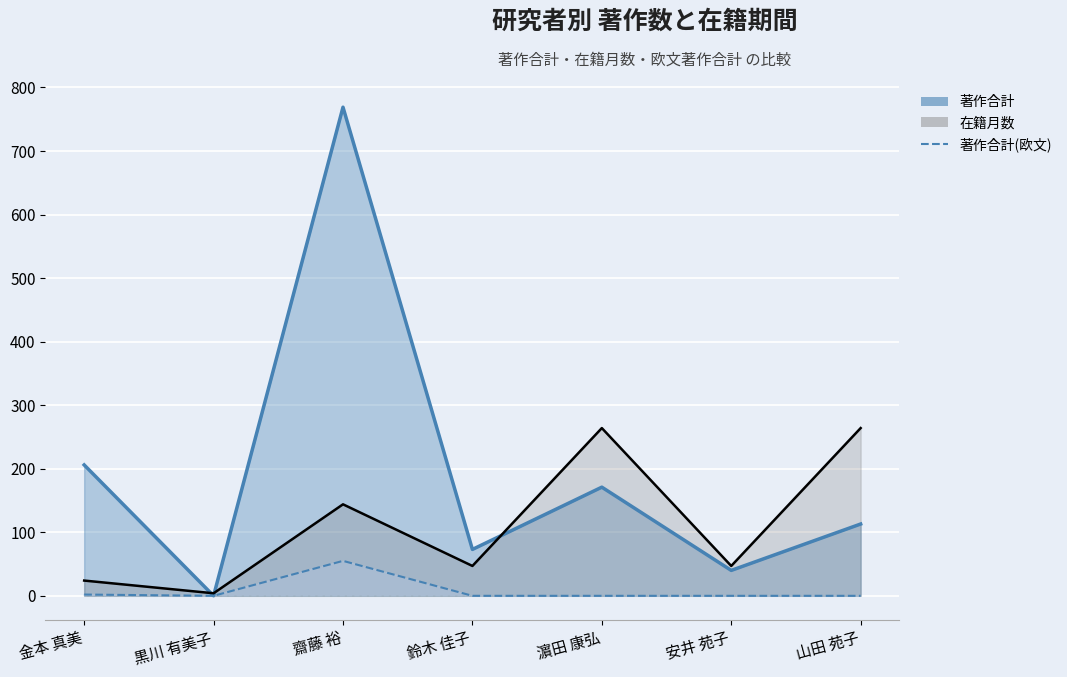

The 著作合計 series shows 171 at 濵田 康弘. True or false?

True